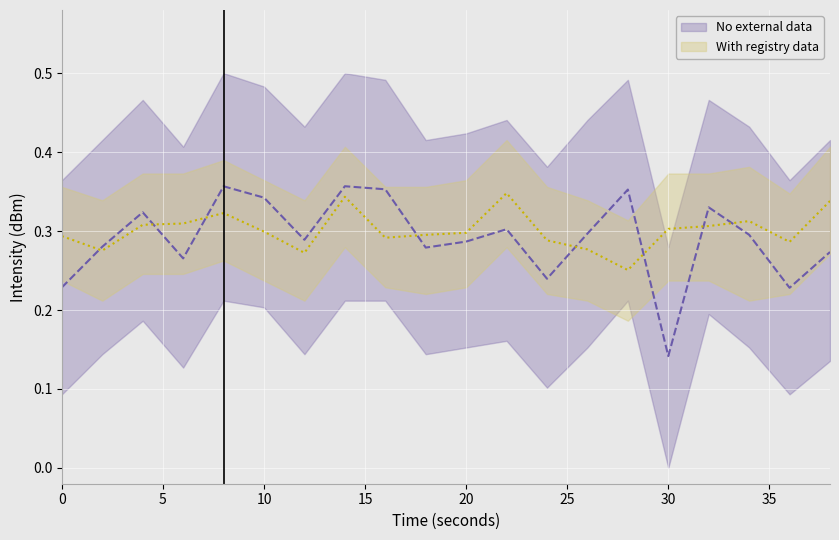

What are all the series names shown in the legend?

No external data, With registry data